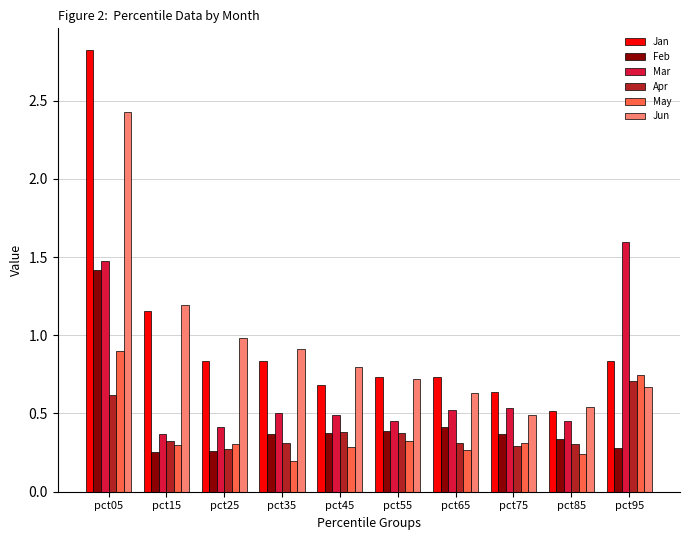

List the series in order of their peak value, highest first.

Jan, Jun, Mar, Feb, May, Apr